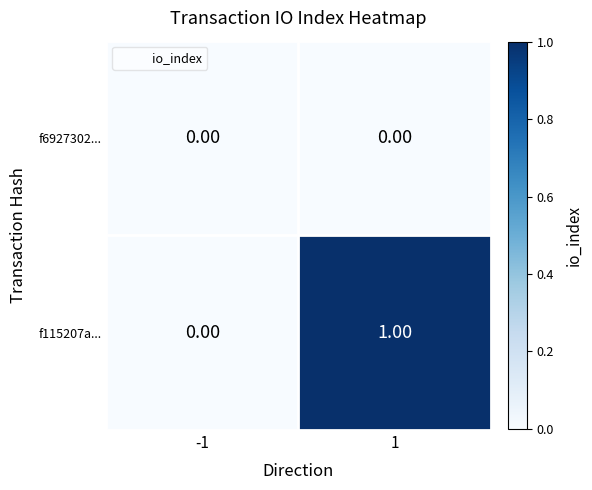

Which series has the largest total across all categories?

f115207a...